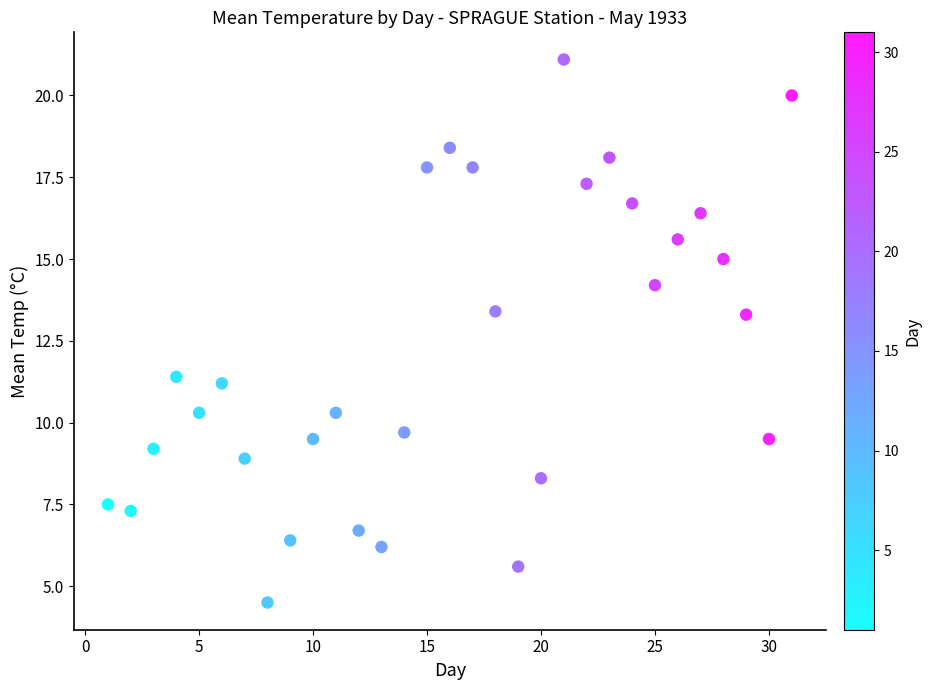

What Y value in the scatter plot is closest to 12?

11.4